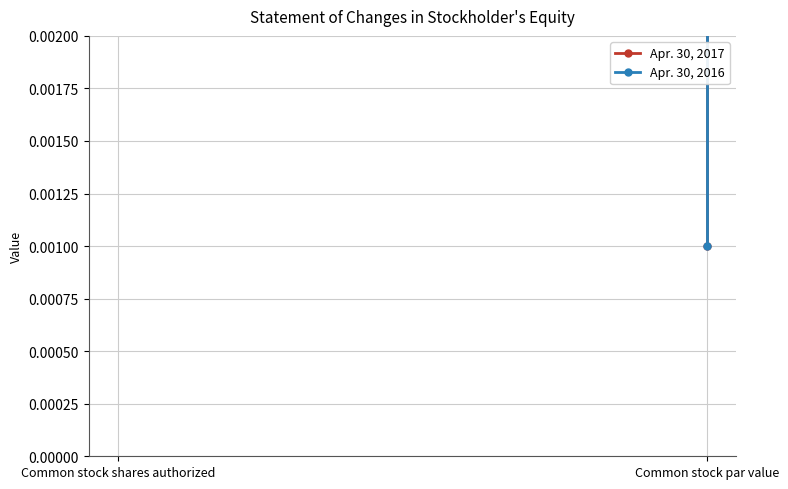

The Apr. 30, 2016 series shows 334962091.0 at Common stock shares authorized. True or false?

False